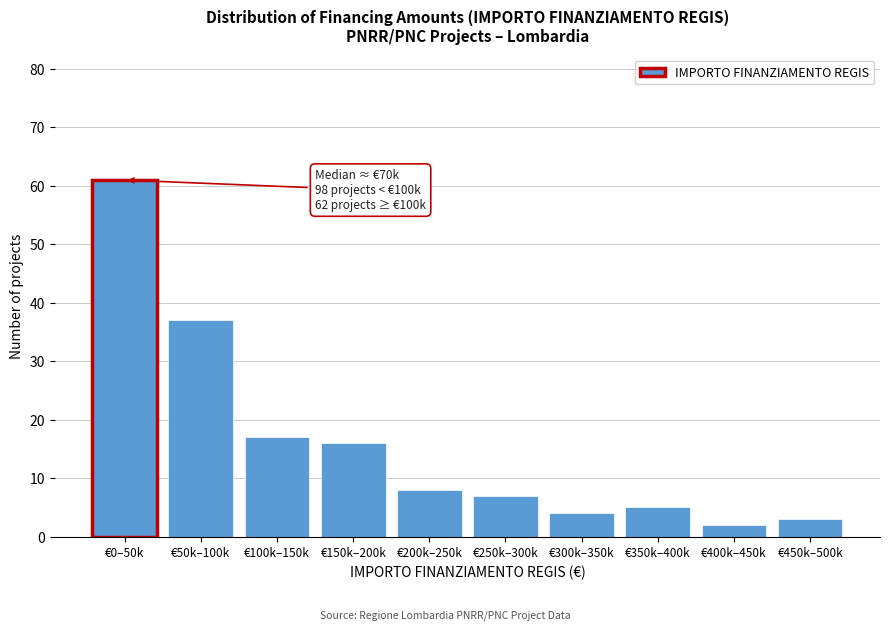

Reading right to left, extract all data points from this chart.

€450k–500k=3	€400k–450k=2	€350k–400k=5	€300k–350k=4	€250k–300k=7	€200k–250k=8	€150k–200k=16	€100k–150k=17	€50k–100k=37	€0–50k=61